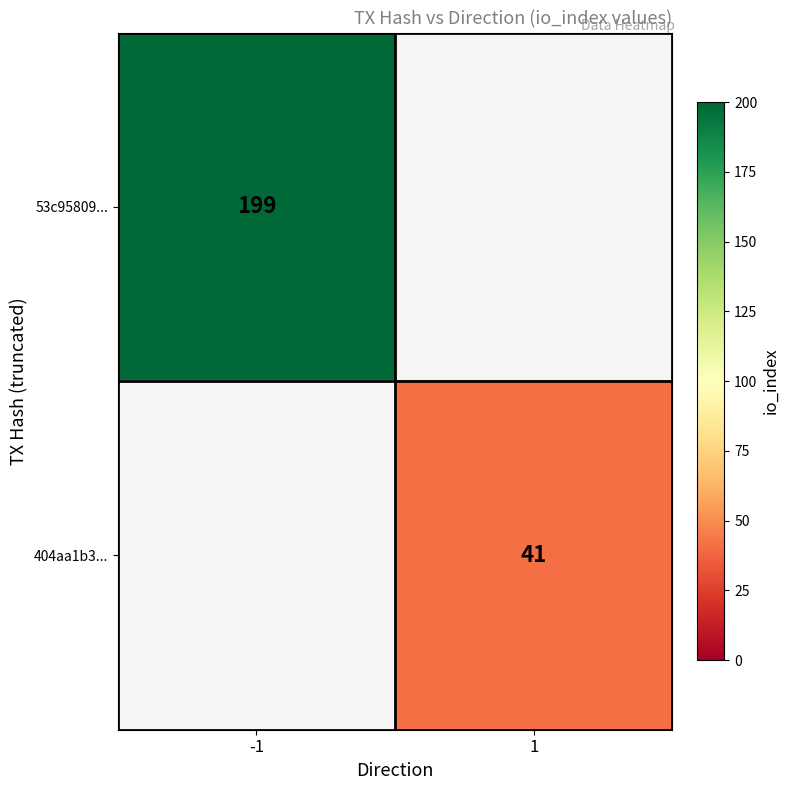

True or false: 404aa1b3... has a value of 13 at 1.

False